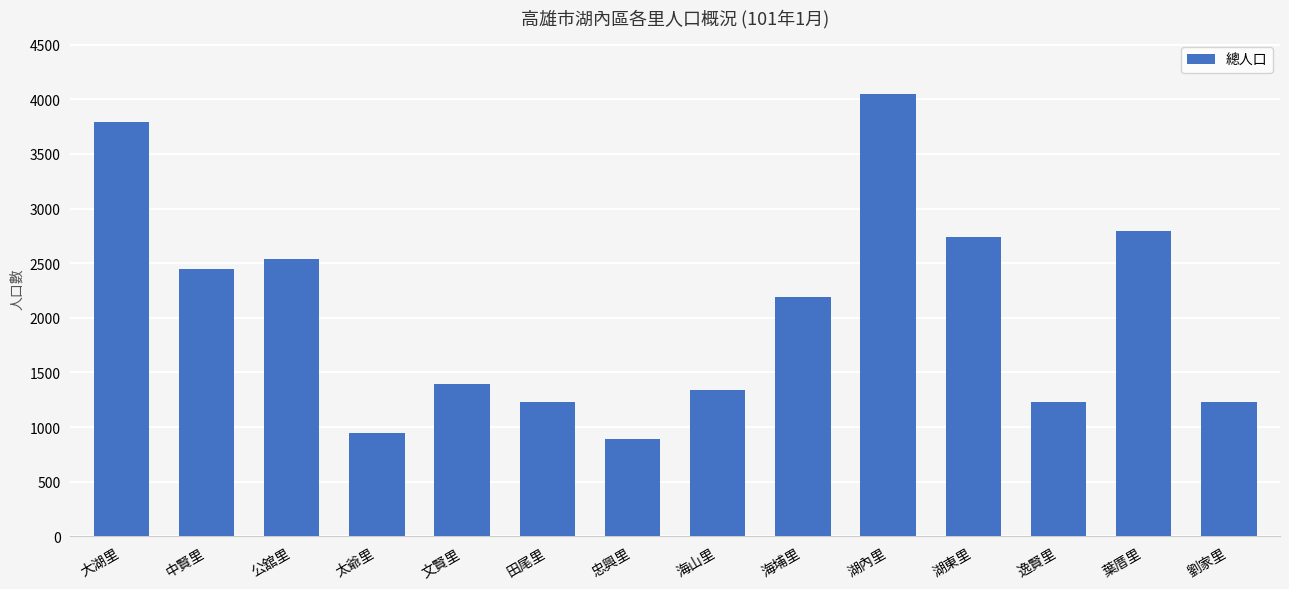

What is the difference between the maximum and minimum values?

3163